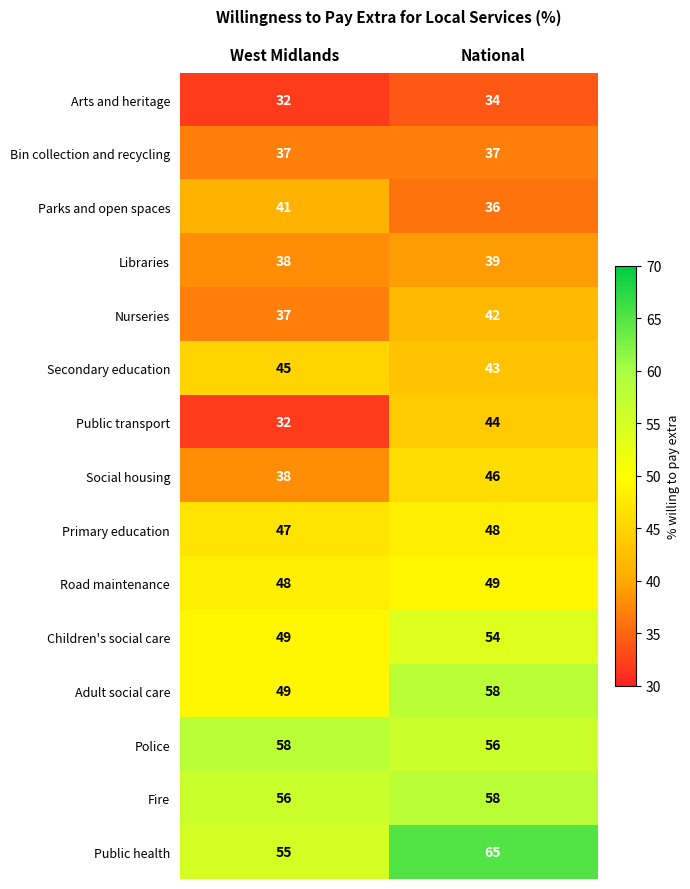

What is the average value of the Nurseries series?

40